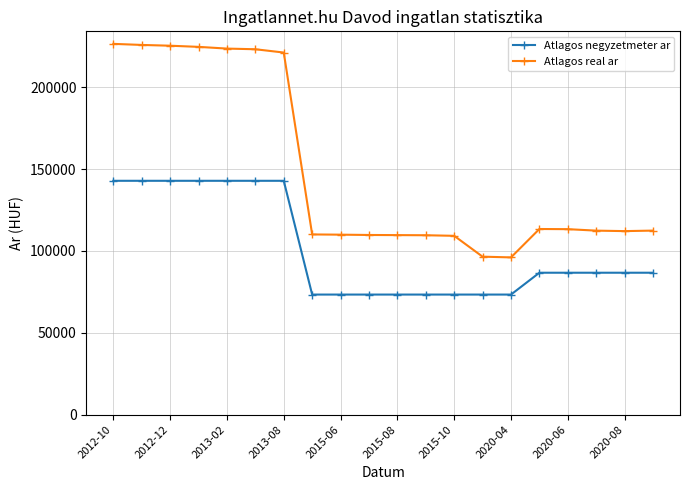

How many data points in Atlagos negyzetmeter ar are less than 86666?

8